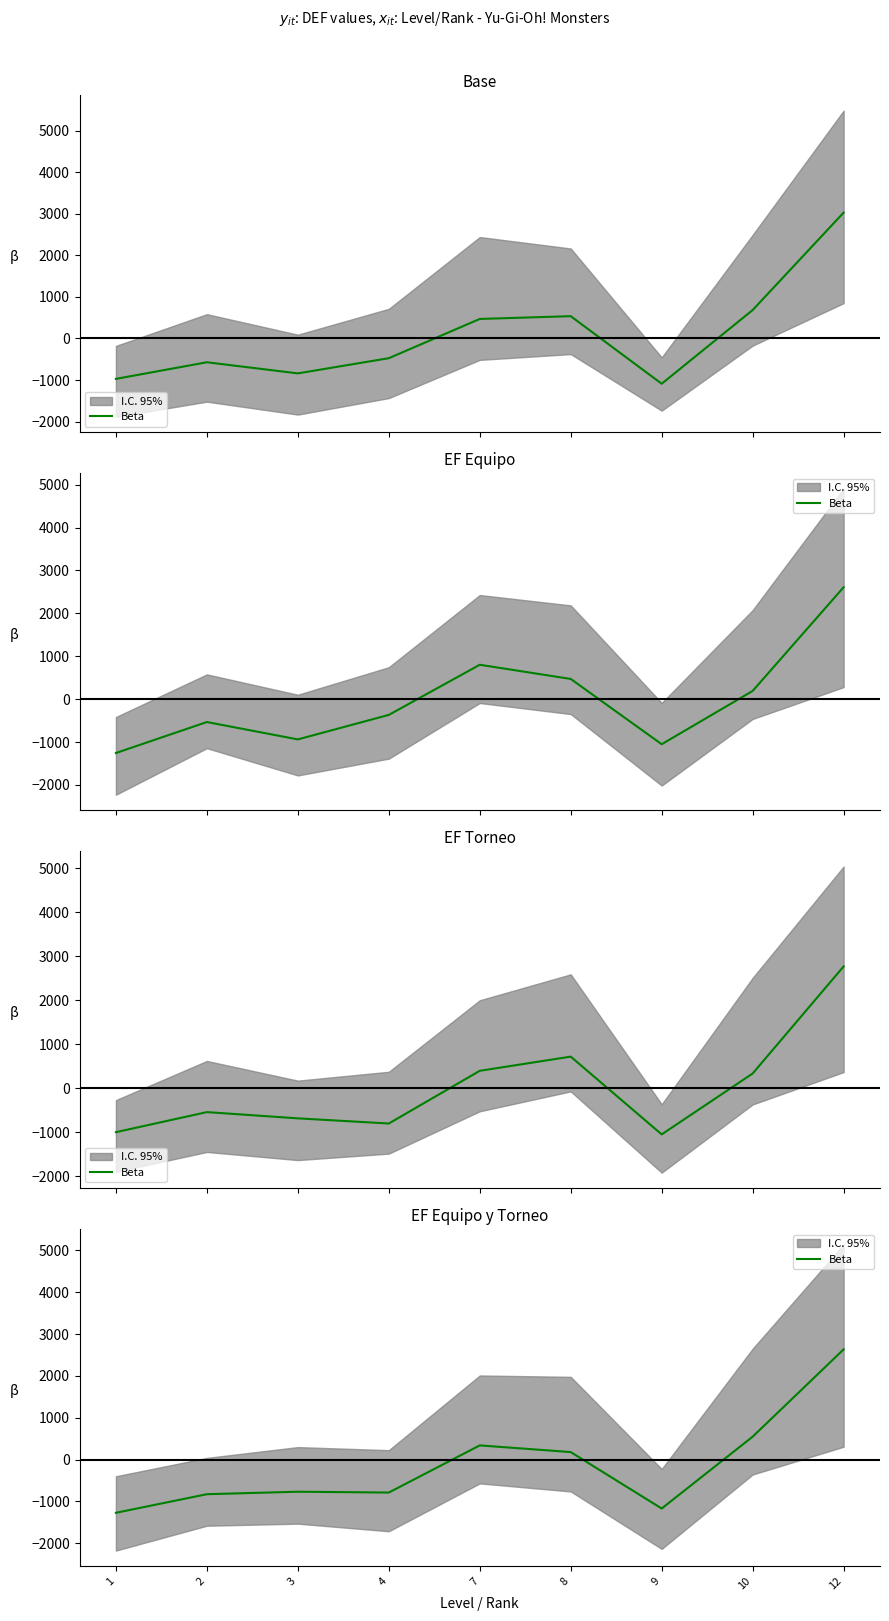

Where is the first local maximum?

3